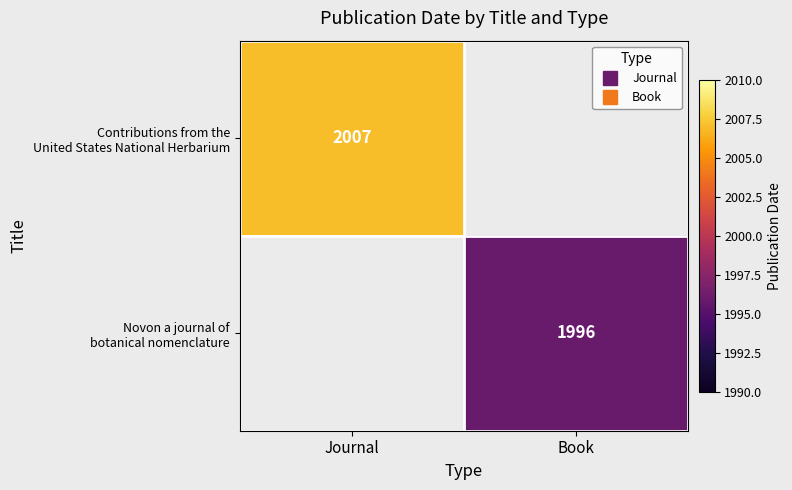

At which category does the chart reach its peak across all series?

Journal